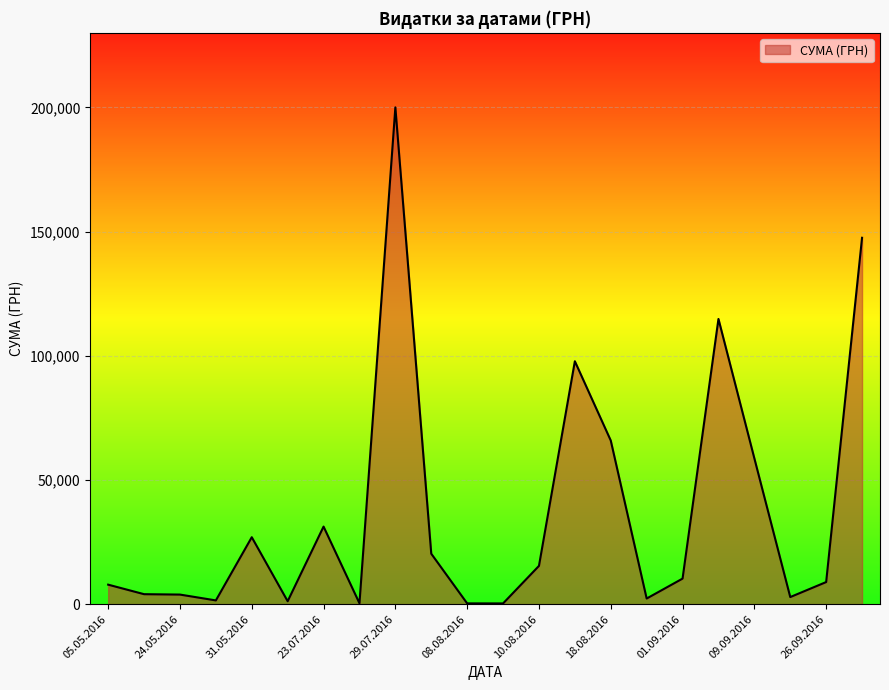

How many lines are shown in the chart?

1